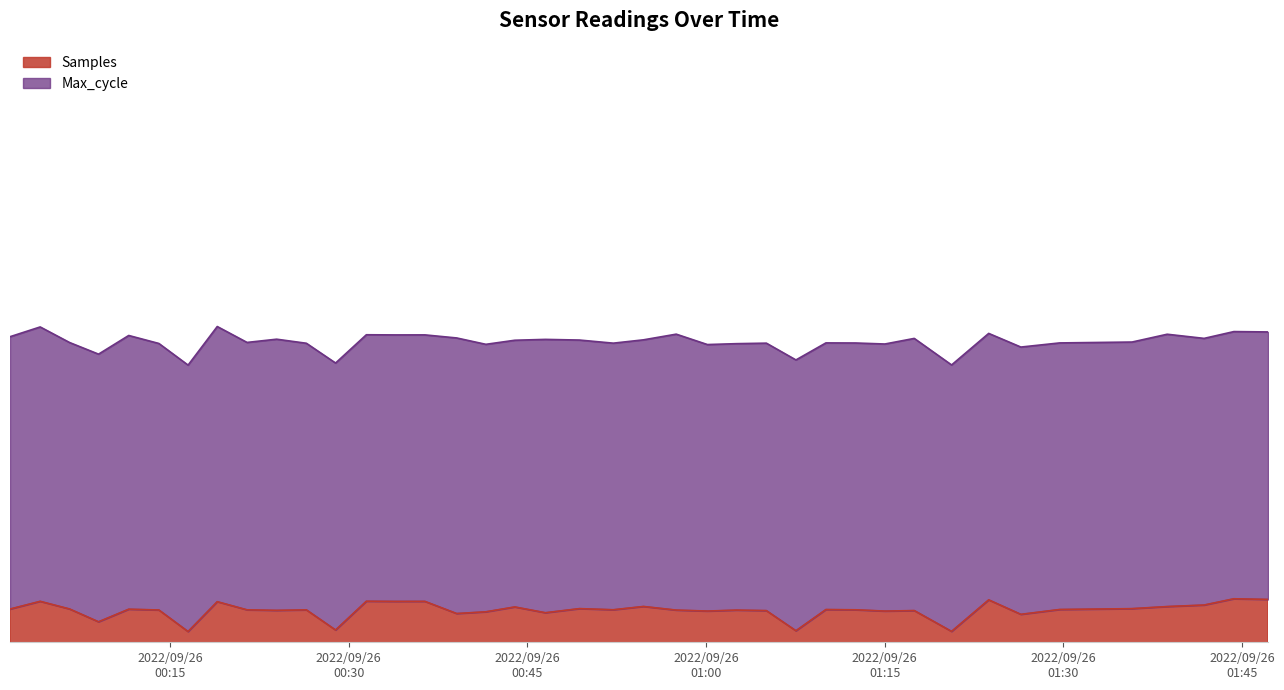

The value at 2022/09/26 00:46:31 is 2015280. True or false?

False